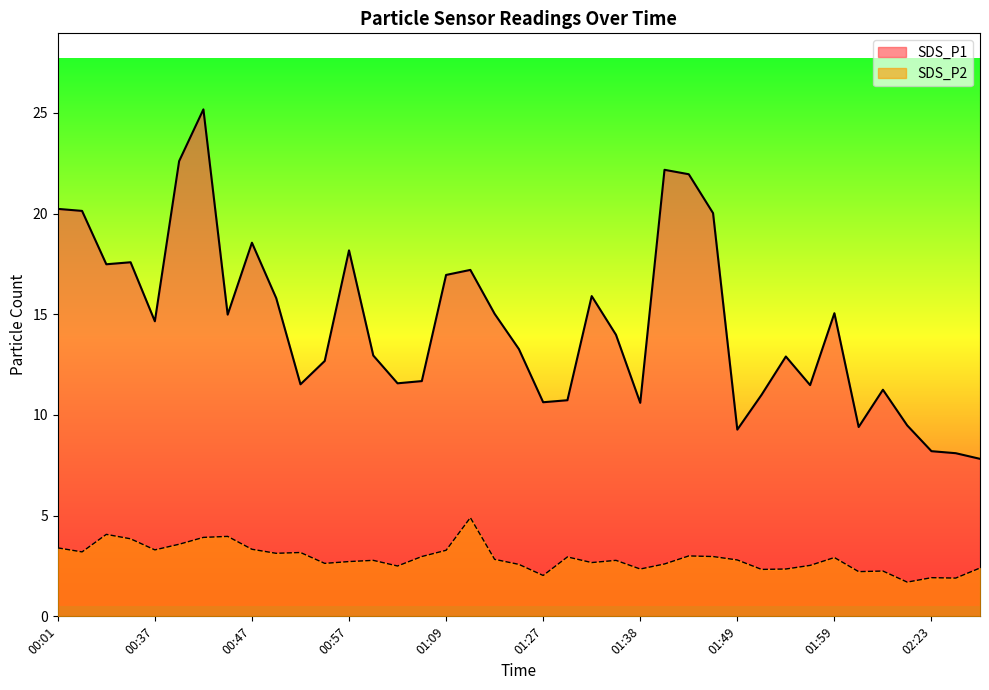

How many lines are shown in the chart?

2